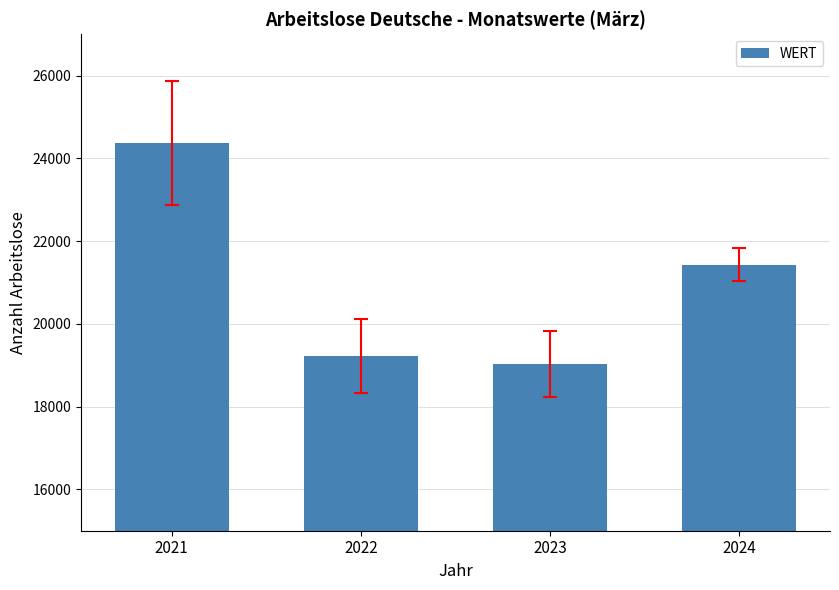

How many bars are there in total?

4